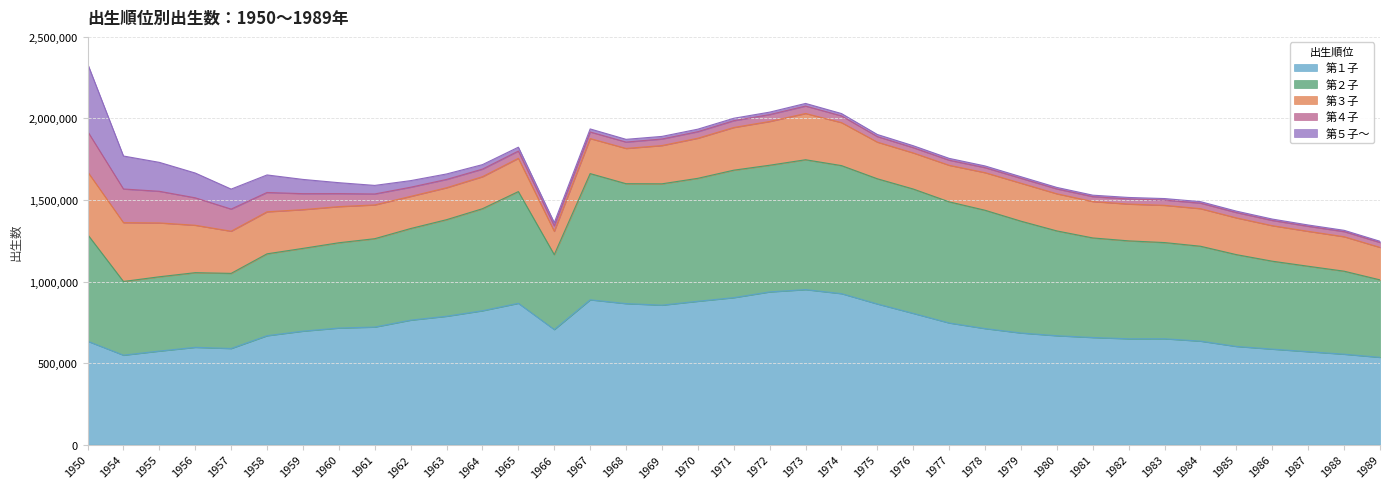

Reading left to right, transcribe all the data shown in this chart.

第１子: 1950=634324	1954=548405	1955=573592	1956=596522	1957=589399	1958=667823	1959=695764	1960=714827	1961=720783	1962=763216	1963=787054	1964=820766	1965=866485	1966=705478	1967=887971	1968=864609	1969=855063	1970=878979	1971=901167	1972=936388	1973=950464	1974=925770	1975=862356	1976=804685	1977=745788	1978=711484	1979=684320	1980=667683	1981=656797	1982=648833	1983=649085	1984=634456	1985=602005	1986=585538	1987=569887	1988=554400	1989=535128
第２子: 1950=654572	1954=451870	1955=455512	1956=457769	1957=460540	1958=502032	1959=507497	1960=522867	1961=541864	1962=561737	1963=592116	1964=625683	1965=685027	1966=459412	1967=773831	1968=735209	1969=744060	1970=753834	1971=781588	1972=776654	1973=796254	1974=785071	1975=767669	1976=762463	1977=742815	1978=725470	1979=685669	1980=642573	1981=610457	1982=600436	1983=589743	1984=581933	1985=562920	1986=539102	1987=523799	1988=509040	1989=475022
第３子: 1950=384455	1954=360708	1955=330192	1956=290668	1957=258587	1958=257612	1959=237581	1960=221595	1961=207103	1962=196971	1963=195760	1964=196330	1965=203913	1966=143078	1967=214899	1968=216223	1969=234589	1970=245824	1971=261751	1972=268327	1973=283619	1974=263568	1975=224576	1976=221239	1977=224032	1978=230539	1979=232713	1980=227604	1981=223128	1982=225574	1983=228364	1984=230432	1985=225304	1986=217742	1987=214026	1988=211317	1989=199027
第４子: 1950=247790	1954=206421	1955=193906	1956=168325	1957=135555	1958=118509	1959=97823	1960=79718	1961=67126	1962=56275	1963=51027	1964=46404	1965=44523	1966=33762	1967=40317	1968=38952	1969=40163	1970=40207	1971=41657	1972=42406	1973=45538	1974=41242	1975=33994	1976=32327	1977=31178	1978=30666	1979=30195	1980=29901	1981=30183	1982=31454	1983=32513	1984=33734	1985=32597	1986=32186	1987=30961	1988=31336	1989=30204
第５子～: 1950=415163	1954=202161	1955=177479	1956=151979	1957=122617	1958=107475	1959=87409	1960=67017	1961=52486	1962=40400	1963=33541	1964=27541	1965=23700	1966=19196	1967=18588	1968=16846	1969=15940	1970=15395	1971=14810	1972=14907	1973=16108	1974=14338	1975=12845	1976=11903	1977=11287	1978=10484	1979=9683	1980=9128	1981=8890	1982=9095	1983=8982	1984=9225	1985=8751	1986=8378	1987=7985	1988=7913	1989=7421